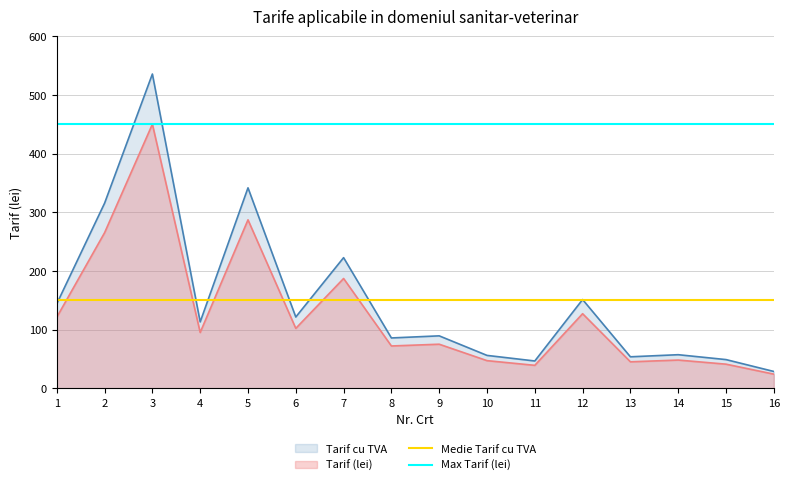

Is the value of Tarif (lei) at 11 greater than the value of Tarif cu TVA at 3?

No